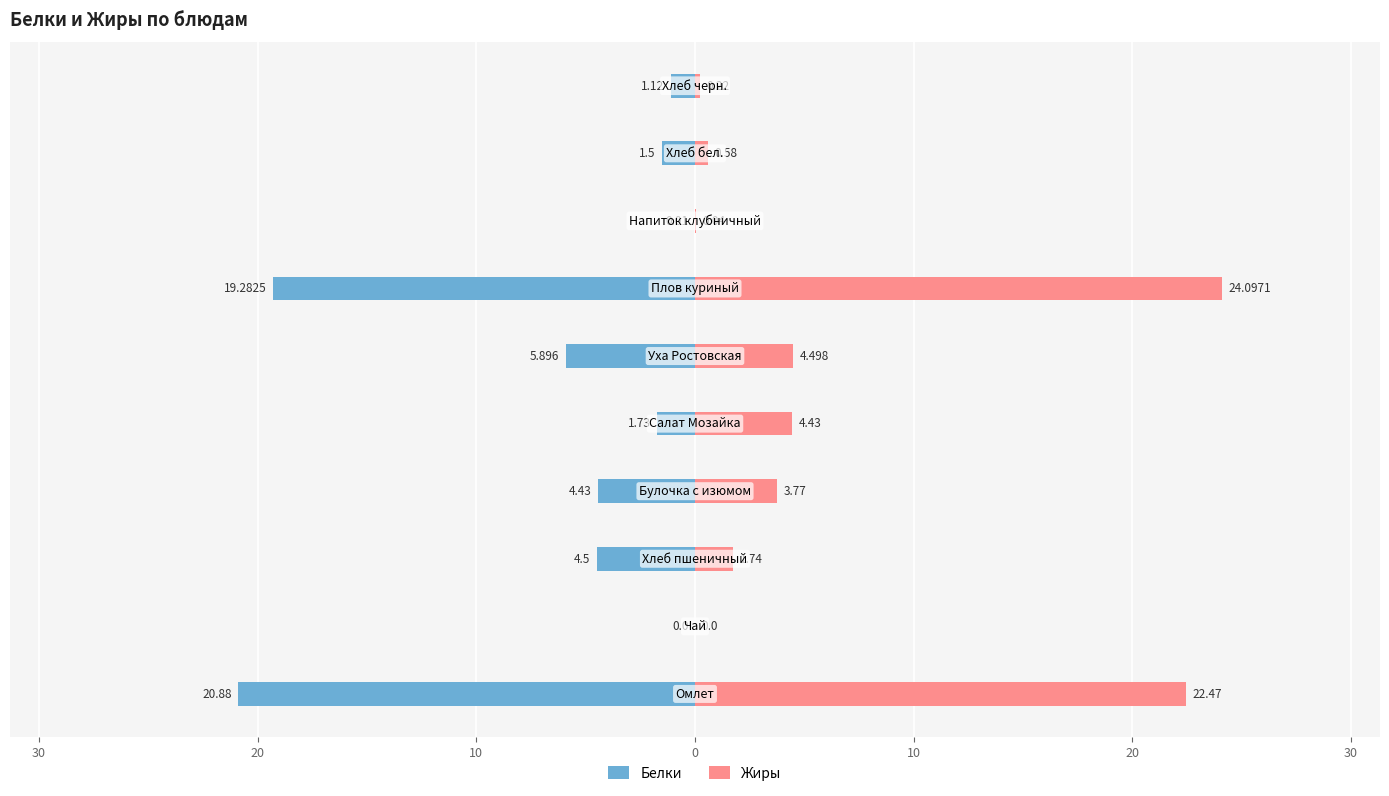

Does the chart contain stacked bars?

No